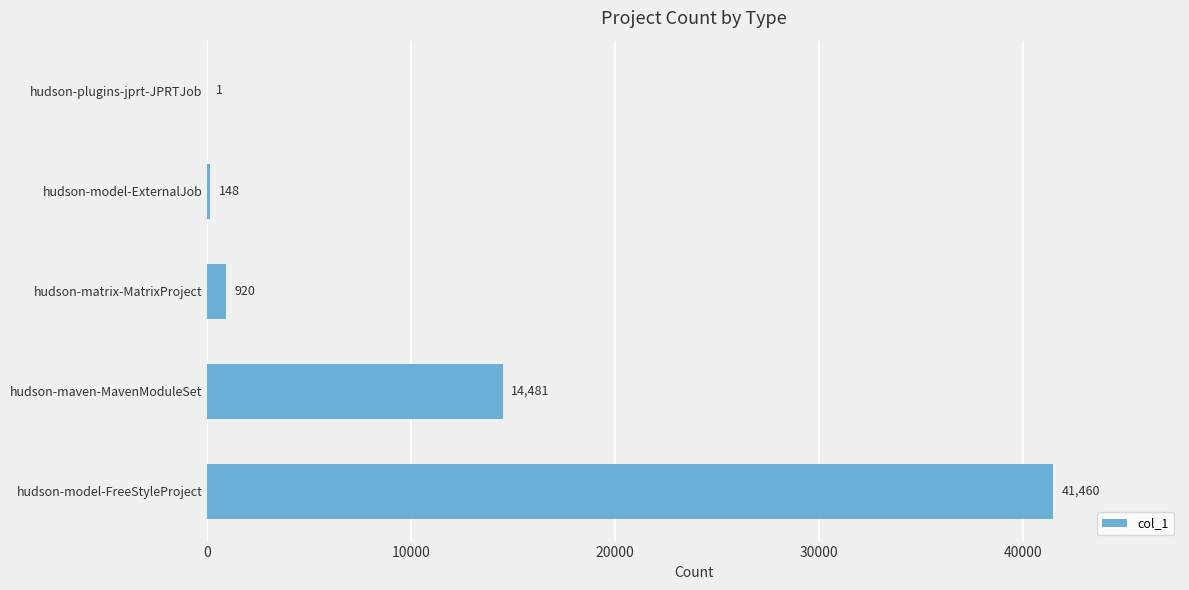

Which has a higher value, hudson-model-FreeStyleProject or hudson-matrix-MatrixProject?

hudson-model-FreeStyleProject